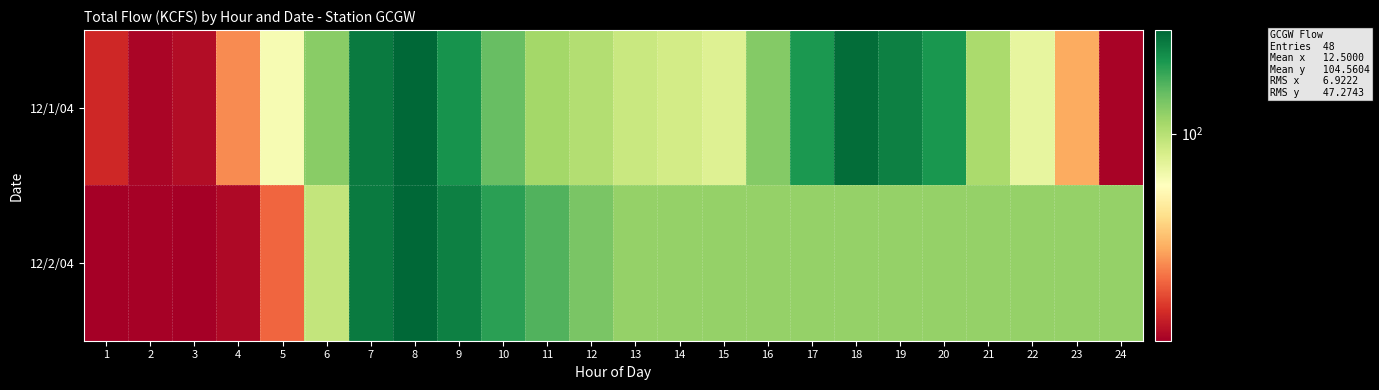

How many data points does each series have?

24